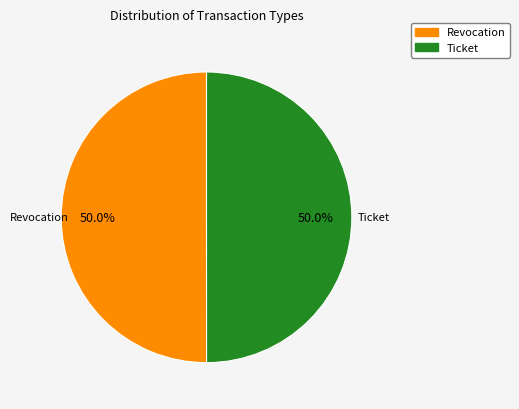

Combined, what portion of the pie is Revocation and Ticket?

100.0%